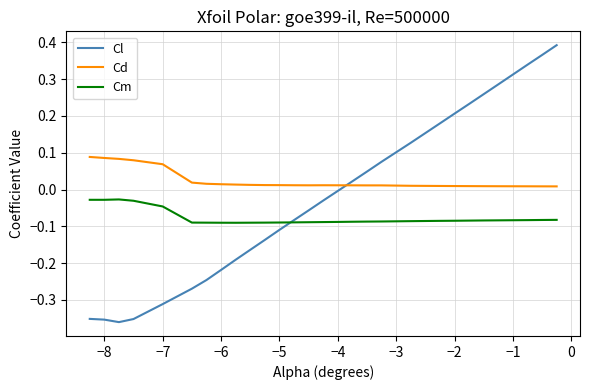

Which series ends up on top after the final intersection of Cl and Cd?

Cl